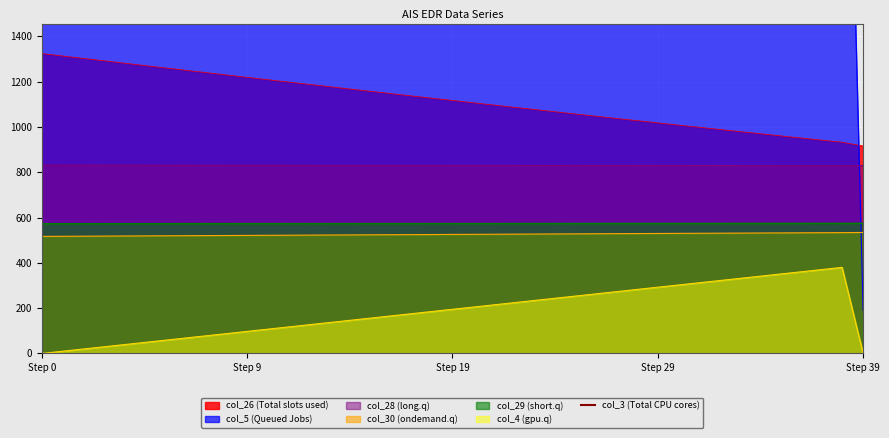

True or false: col_5 and col_4 cross at least once.

False